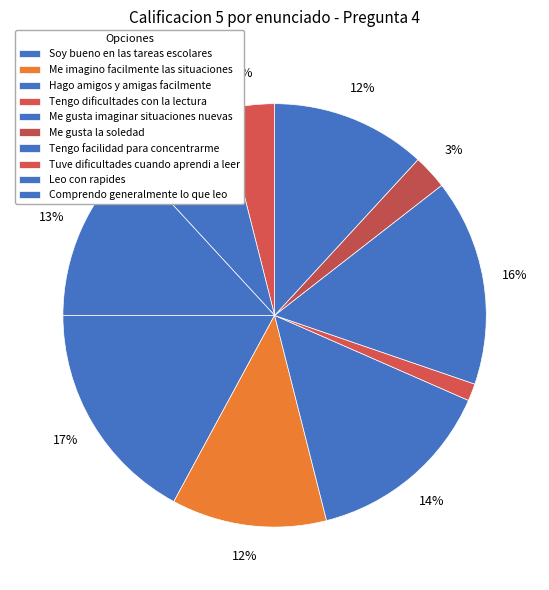

Count the number of slices in the pie.

10